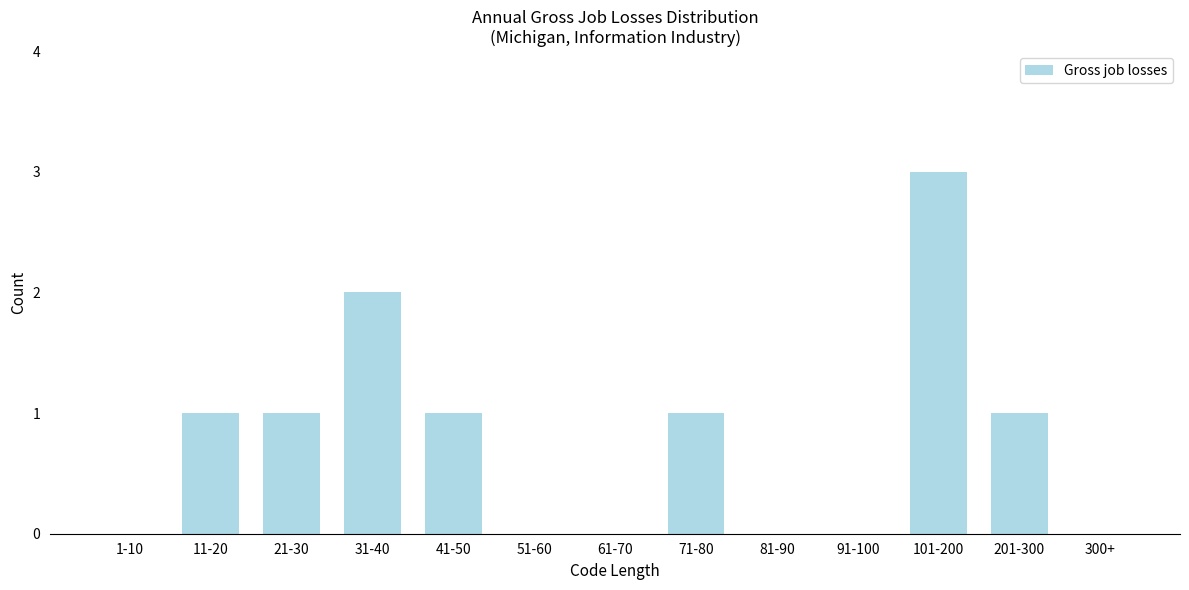

Reading left to right, list all the values displayed in this chart.

1-10=0	11-20=1	21-30=1	31-40=2	41-50=1	51-60=0	61-70=0	71-80=1	81-90=0	91-100=0	101-200=3	201-300=1	300+=0